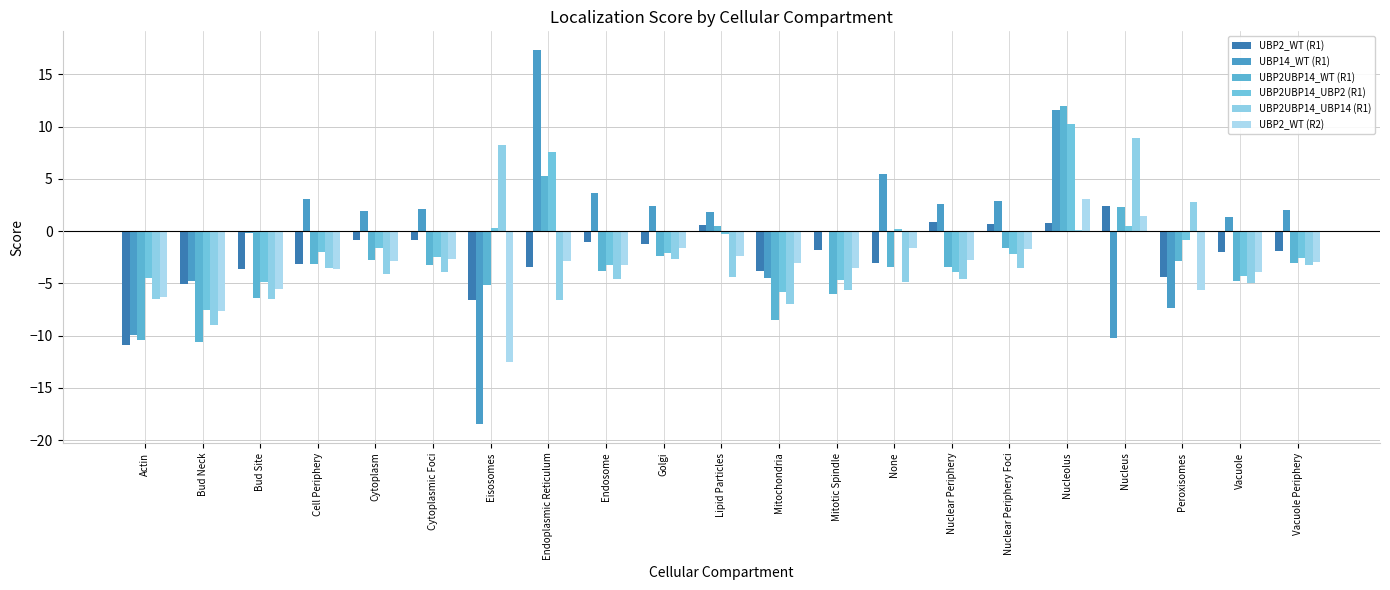

What is the difference between the second highest and minimum values in the UBP2_WT (R1) series?

11.8